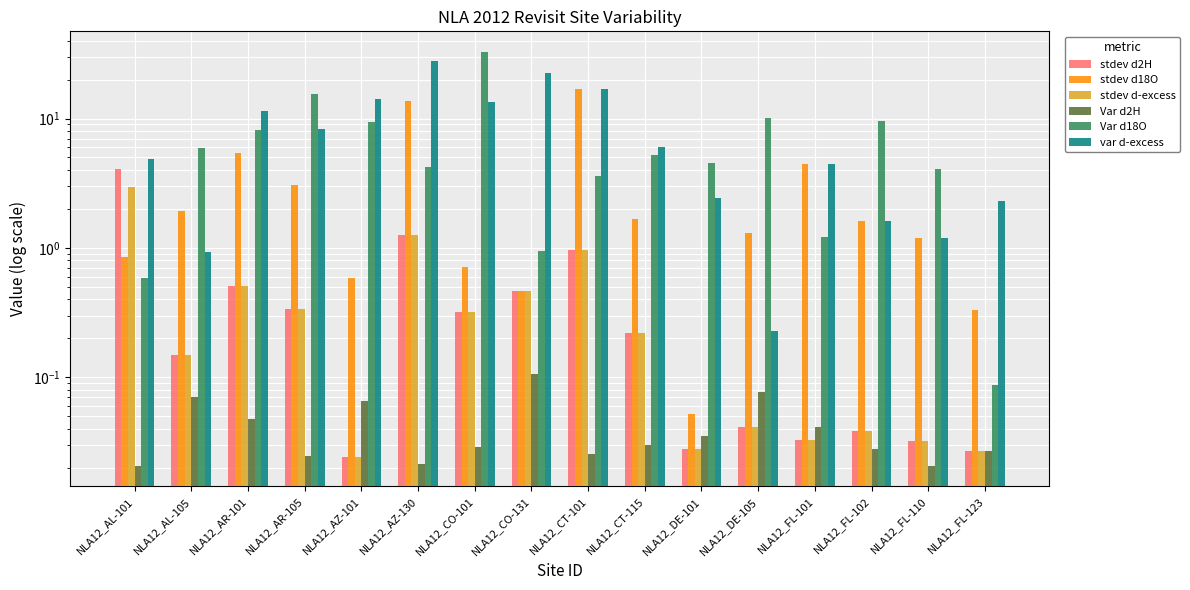

Reading left to right, extract all data points from this chart.

stdev d2H: NLA12_AL-101=4.1	NLA12_AL-105=0.1	NLA12_AR-101=0.5	NLA12_AR-105=0.3	NLA12_AZ-101=0.0	NLA12_AZ-130=1.3	NLA12_CO-101=0.3	NLA12_CO-131=0.5	NLA12_CT-101=1.0	NLA12_CT-115=0.2	NLA12_DE-101=0.0	NLA12_DE-105=0.0	NLA12_FL-101=0.0	NLA12_FL-102=0.0	NLA12_FL-110=0.0	NLA12_FL-123=0.0
stdev d18O: NLA12_AL-101=0.8	NLA12_AL-105=1.9	NLA12_AR-101=5.4	NLA12_AR-105=3.1	NLA12_AZ-101=0.6	NLA12_AZ-130=13.7	NLA12_CO-101=0.7	NLA12_CO-131=0.5	NLA12_CT-101=17.0	NLA12_CT-115=1.7	NLA12_DE-101=0.1	NLA12_DE-105=1.3	NLA12_FL-101=4.5	NLA12_FL-102=1.6	NLA12_FL-110=1.2	NLA12_FL-123=0.3
stdev d-excess: NLA12_AL-101=3.0	NLA12_AL-105=0.1	NLA12_AR-101=0.5	NLA12_AR-105=0.3	NLA12_AZ-101=0.0	NLA12_AZ-130=1.3	NLA12_CO-101=0.3	NLA12_CO-131=0.5	NLA12_CT-101=1.0	NLA12_CT-115=0.2	NLA12_DE-101=0.0	NLA12_DE-105=0.0	NLA12_FL-101=0.0	NLA12_FL-102=0.0	NLA12_FL-110=0.0	NLA12_FL-123=0.0
Var d2H: NLA12_AL-101=0.0	NLA12_AL-105=0.1	NLA12_AR-101=0.0	NLA12_AR-105=0.0	NLA12_AZ-101=0.1	NLA12_AZ-130=0.0	NLA12_CO-101=0.0	NLA12_CO-131=0.1	NLA12_CT-101=0.0	NLA12_CT-115=0.0	NLA12_DE-101=0.0	NLA12_DE-105=0.1	NLA12_FL-101=0.0	NLA12_FL-102=0.0	NLA12_FL-110=0.0	NLA12_FL-123=0.0
Var d18O: NLA12_AL-101=0.6	NLA12_AL-105=5.9	NLA12_AR-101=8.2	NLA12_AR-105=15.5	NLA12_AZ-101=9.4	NLA12_AZ-130=4.2	NLA12_CO-101=32.7	NLA12_CO-131=1.0	NLA12_CT-101=3.6	NLA12_CT-115=5.3	NLA12_DE-101=4.6	NLA12_DE-105=10.0	NLA12_FL-101=1.2	NLA12_FL-102=9.5	NLA12_FL-110=4.0	NLA12_FL-123=0.1
var d-excess: NLA12_AL-101=4.8	NLA12_AL-105=0.9	NLA12_AR-101=11.5	NLA12_AR-105=8.3	NLA12_AZ-101=14.1	NLA12_AZ-130=27.7	NLA12_CO-101=13.5	NLA12_CO-131=22.7	NLA12_CT-101=17.0	NLA12_CT-115=6.0	NLA12_DE-101=2.4	NLA12_DE-105=0.2	NLA12_FL-101=4.5	NLA12_FL-102=1.6	NLA12_FL-110=1.2	NLA12_FL-123=2.3